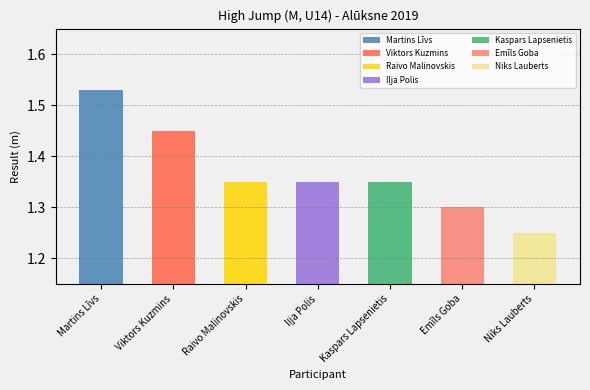

What is the value of the 5th bar from the left?

1.4